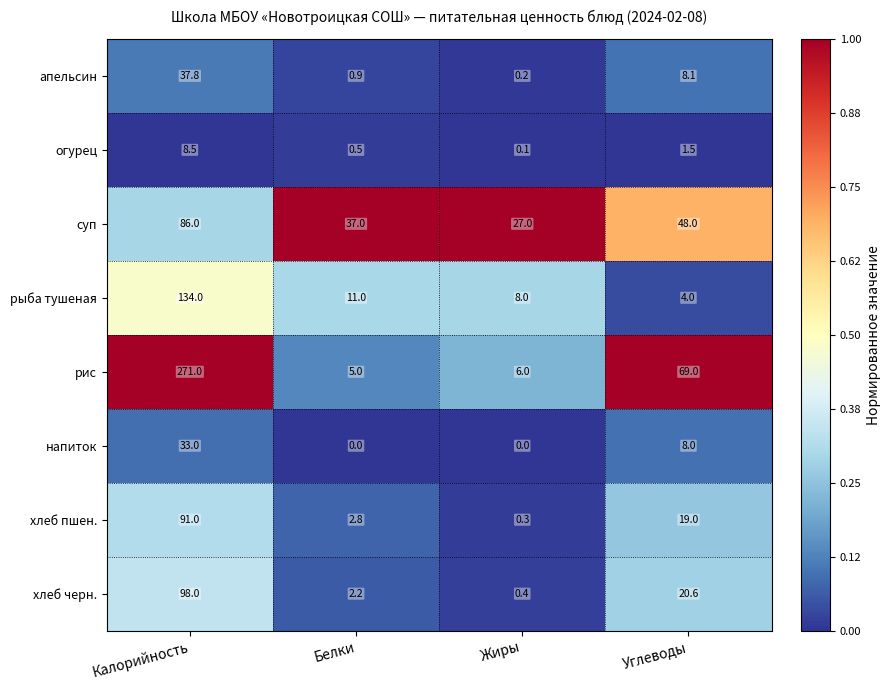

What is the lowest value of the хлеб черн. series?

0.4